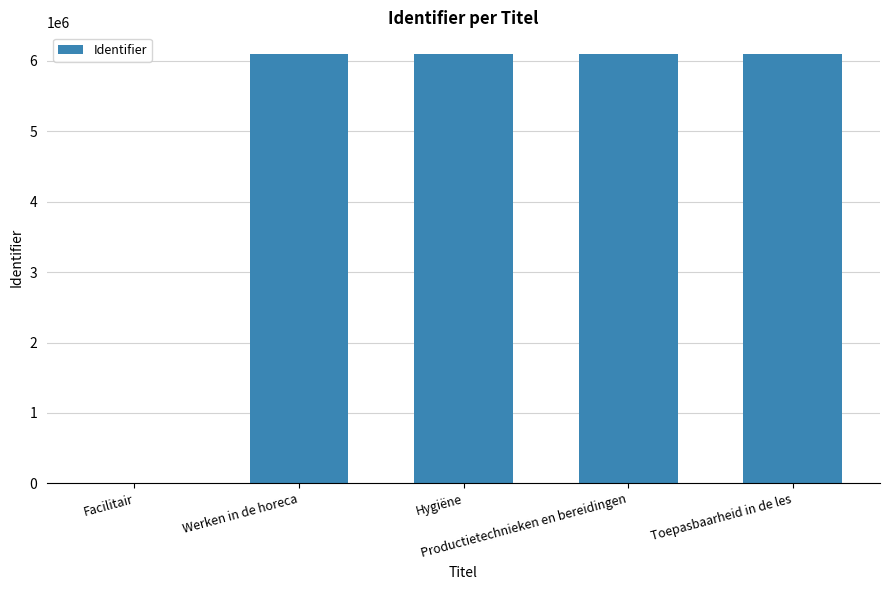

How many categories are shown in the chart?

5